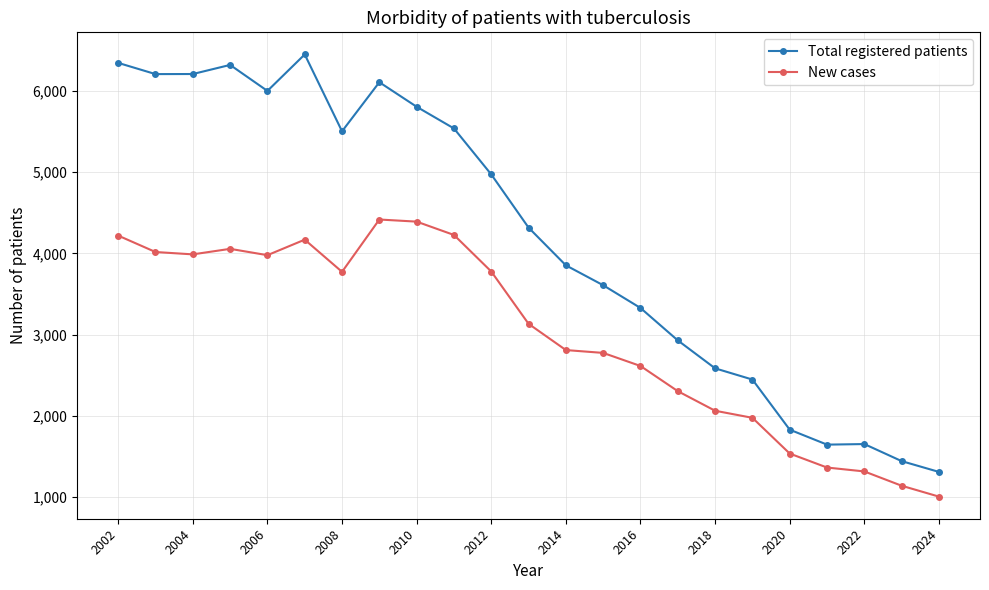

Which series has the largest range (max minus min)?

Total registered patients